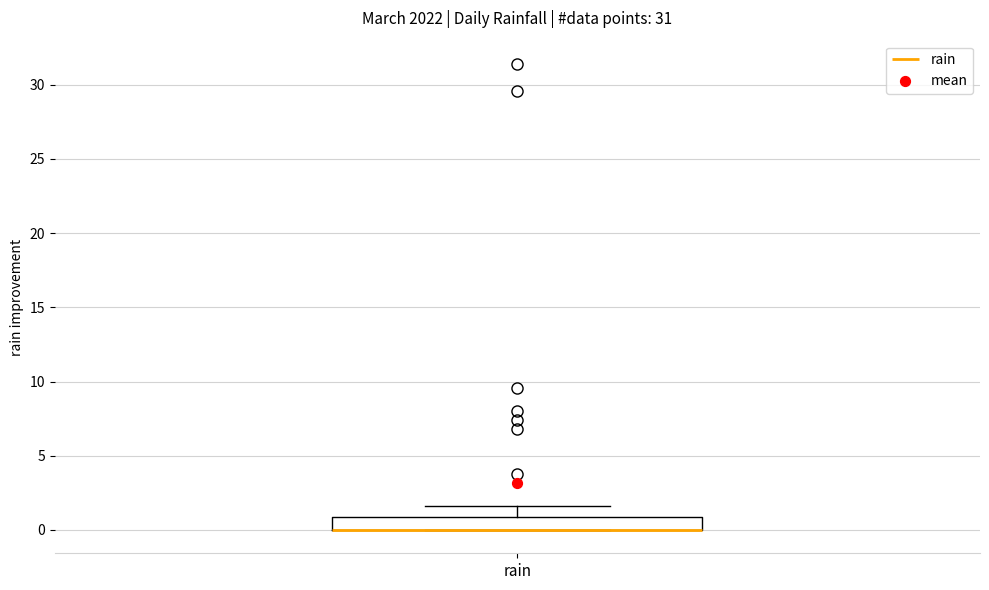

Read this box plot against the y-axis: the position of the median line, the range covered by the box, and the ends of both whiskers. The values are not printed on the chart, so give them approximately, as read against the axis.

median 0.0 (drawn on the box's lower edge), box 0.0 to 1.0, whiskers 0.0 to 1.5